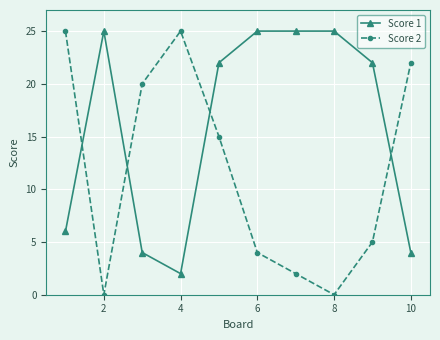

Does the chart display data point markers on the line(s)?

Yes